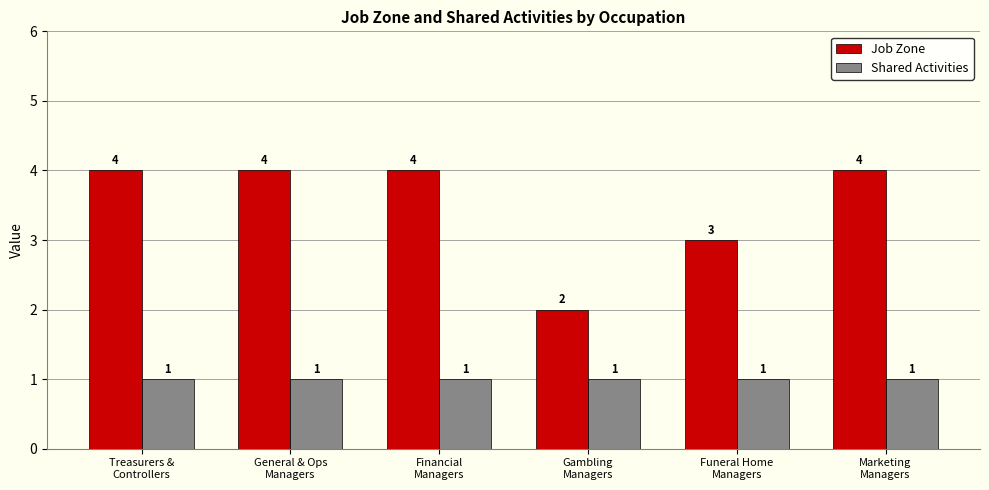

Which series has the largest total across all categories?

Job Zone